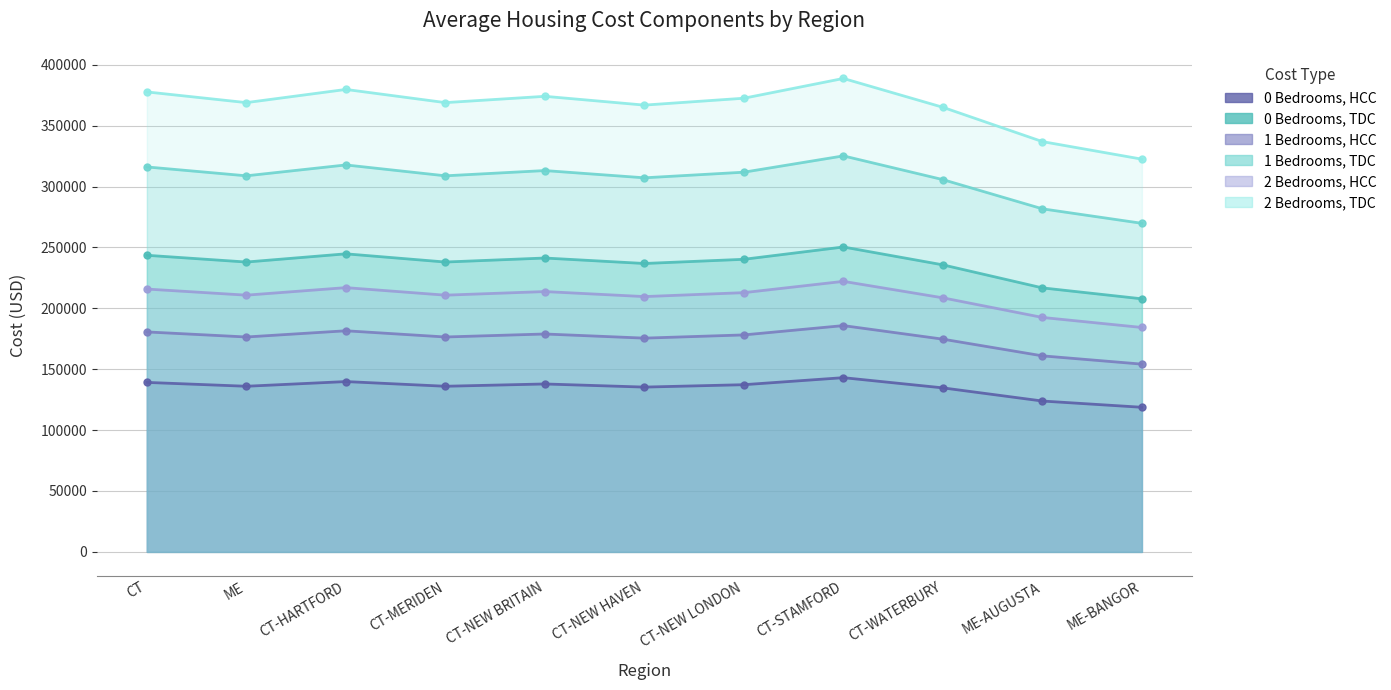

Which series has the largest range (max minus min)?

2 Bedrooms, HCC